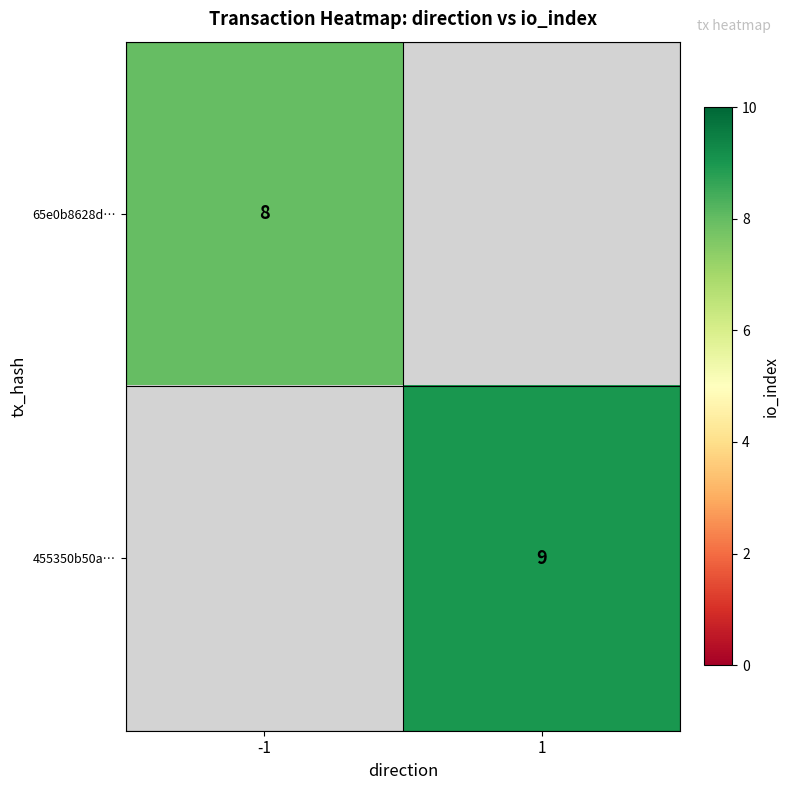

Is it true that 455350b50a… equals 13 at 1?

False